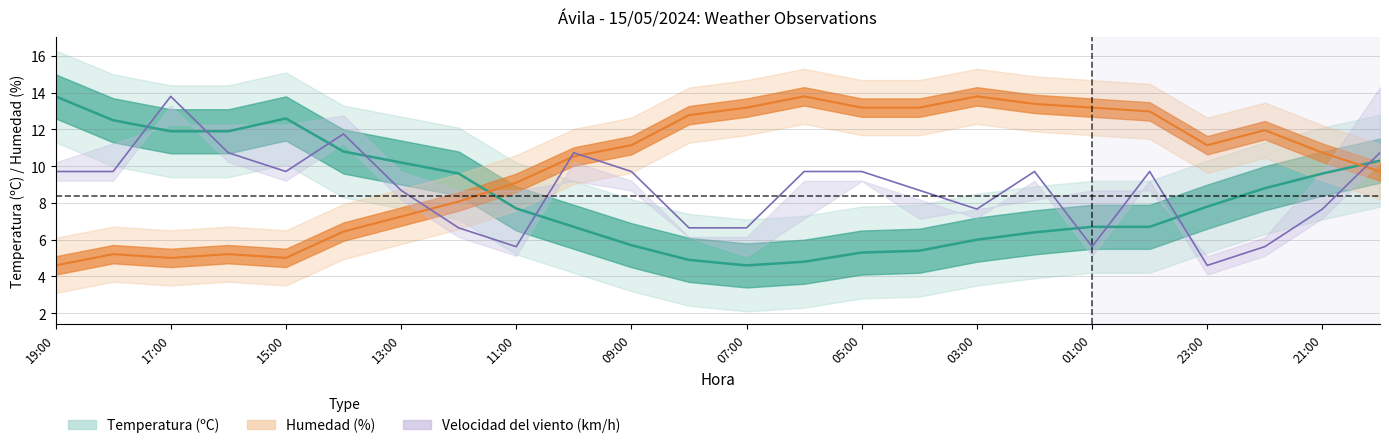

True or false: Velocidad del viento (km/h) has more than 1 interior local peaks.

True